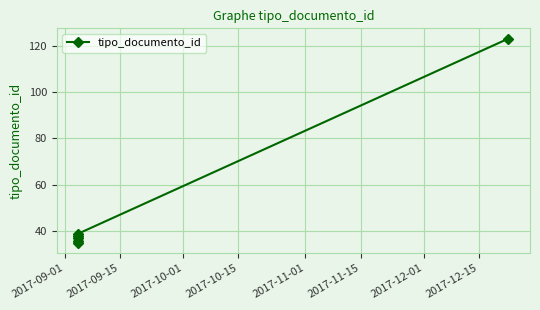

How many lines are shown in the chart?

1